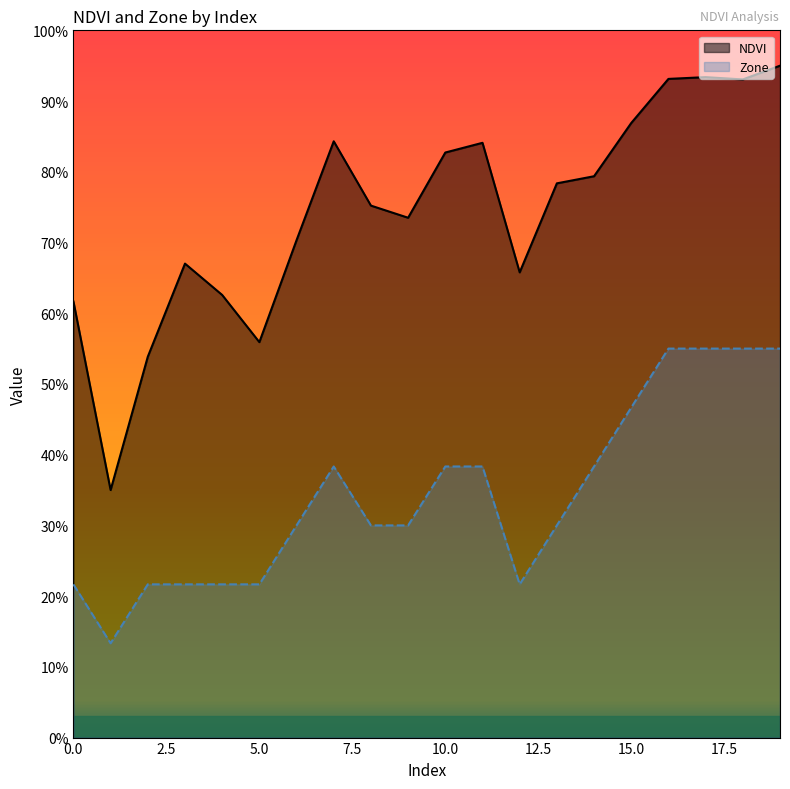

At which category is the sum across all series the highest?

19